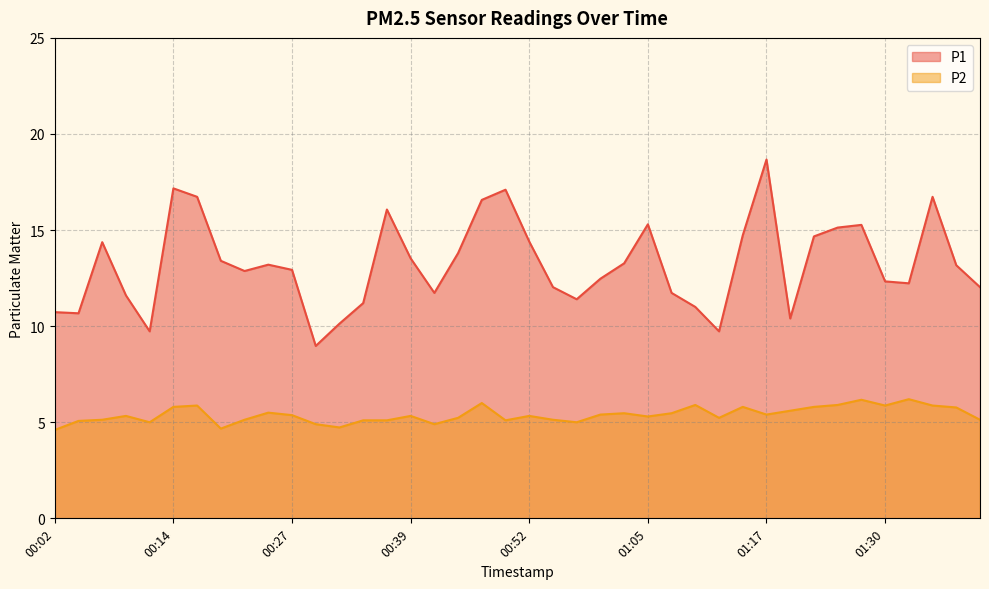

How many data points in P1 are less than 13?

20